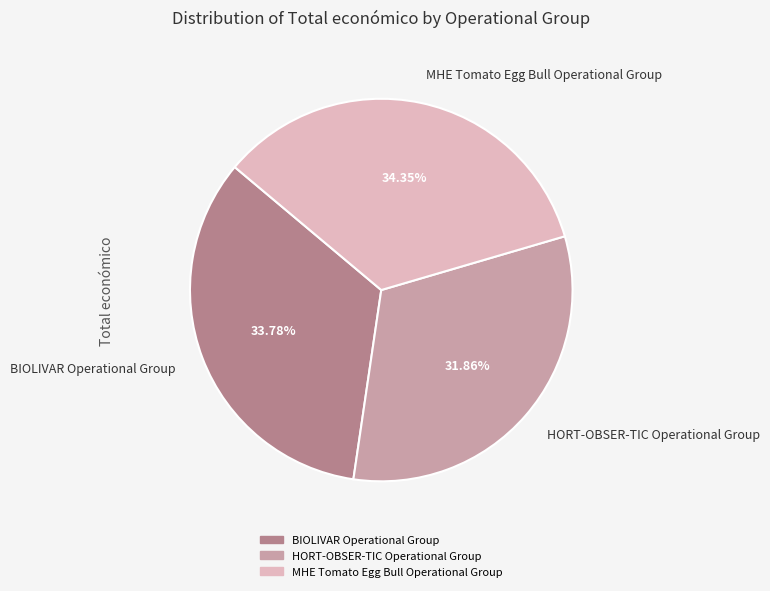

Which slice is the smallest?

HORT-OBSER-TIC Operational Group